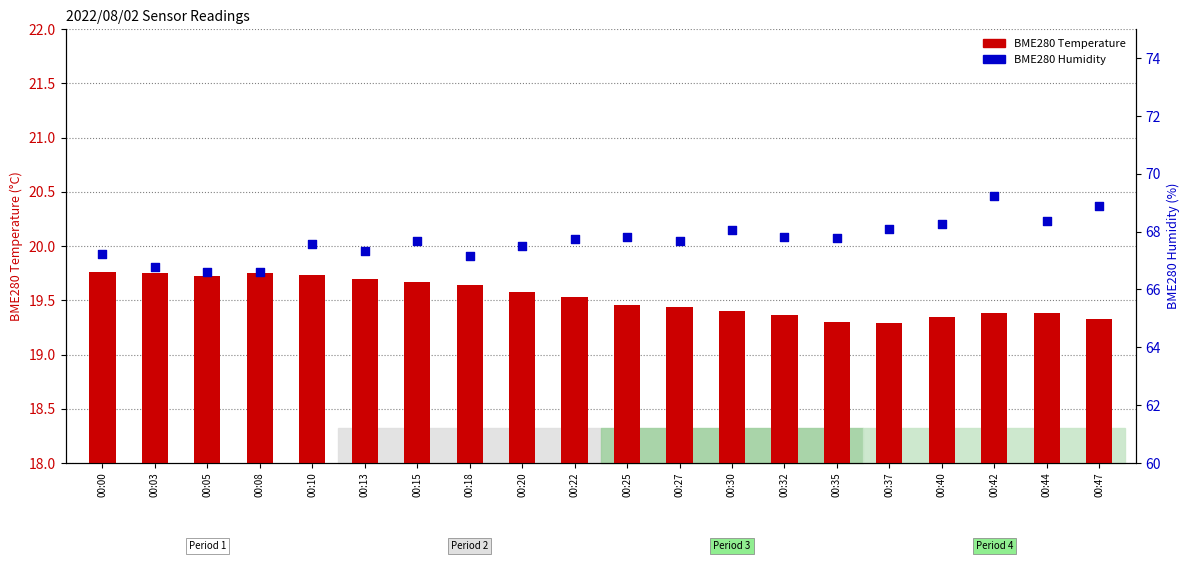

What are all the series names shown in the legend?

BME280 Temperature, BME280 Humidity